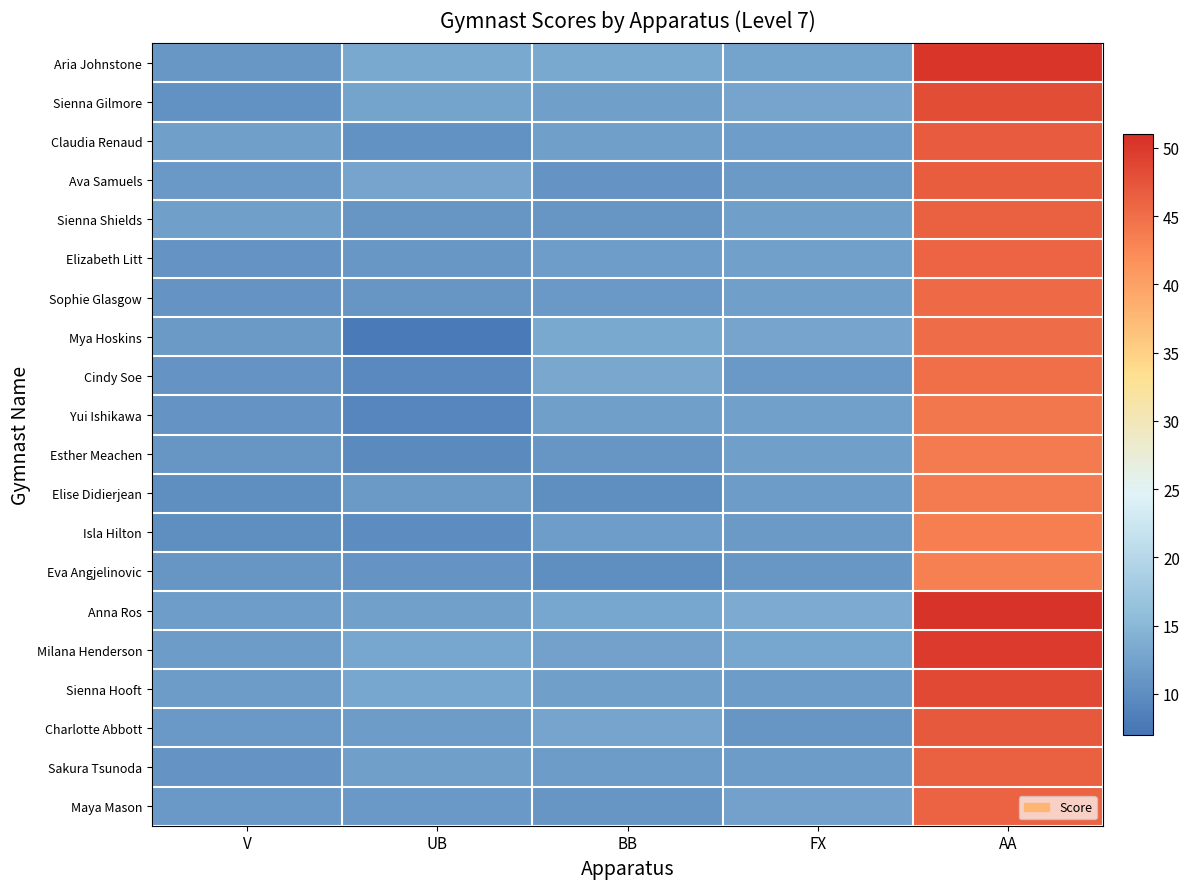

Which series has the largest total across all categories?

Anna Ros